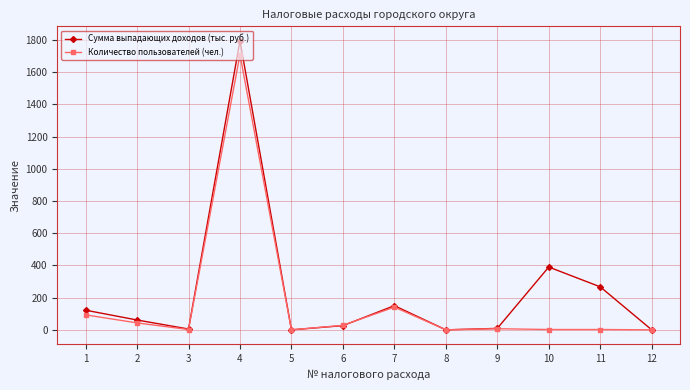

Between 7 and 10, which series saw the biggest shift?

Сумма выпадающих доходов (тыс. руб.)